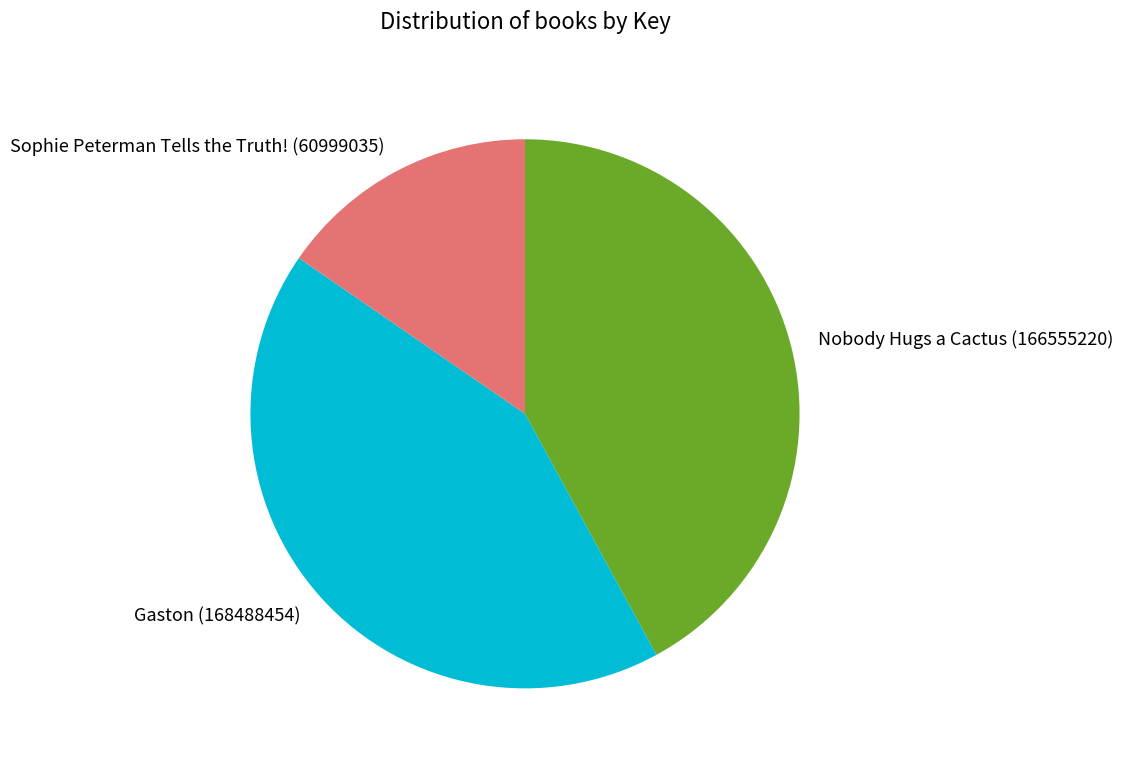

Approximately how many times larger is the value at Nobody Hugs a Cactus (166555220) compared to Gaston (168488454)?

1.0